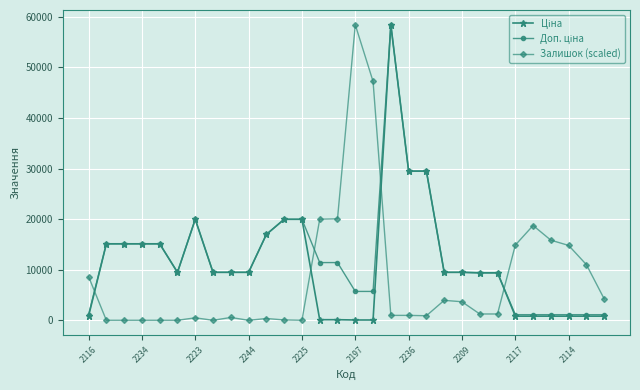

What is the greatest value displayed?

58426.5